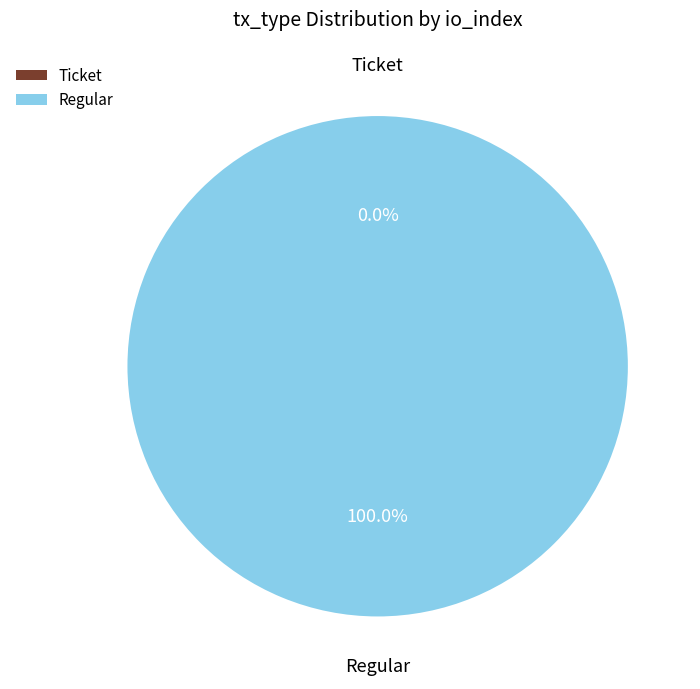

Is it true that Ticket (io_index=0) is 0% of the pie?

True